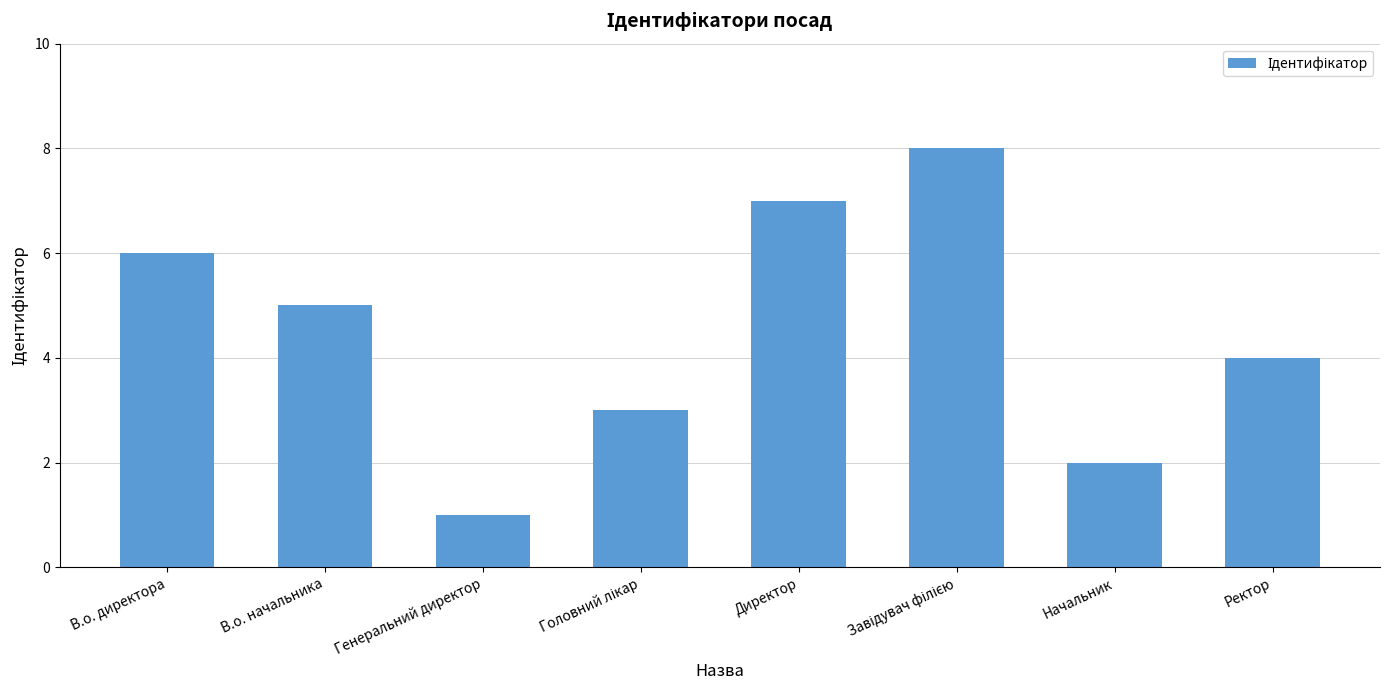

Reading left to right, what are all the values shown in this chart?

6	5	1	3	7	8	2	4